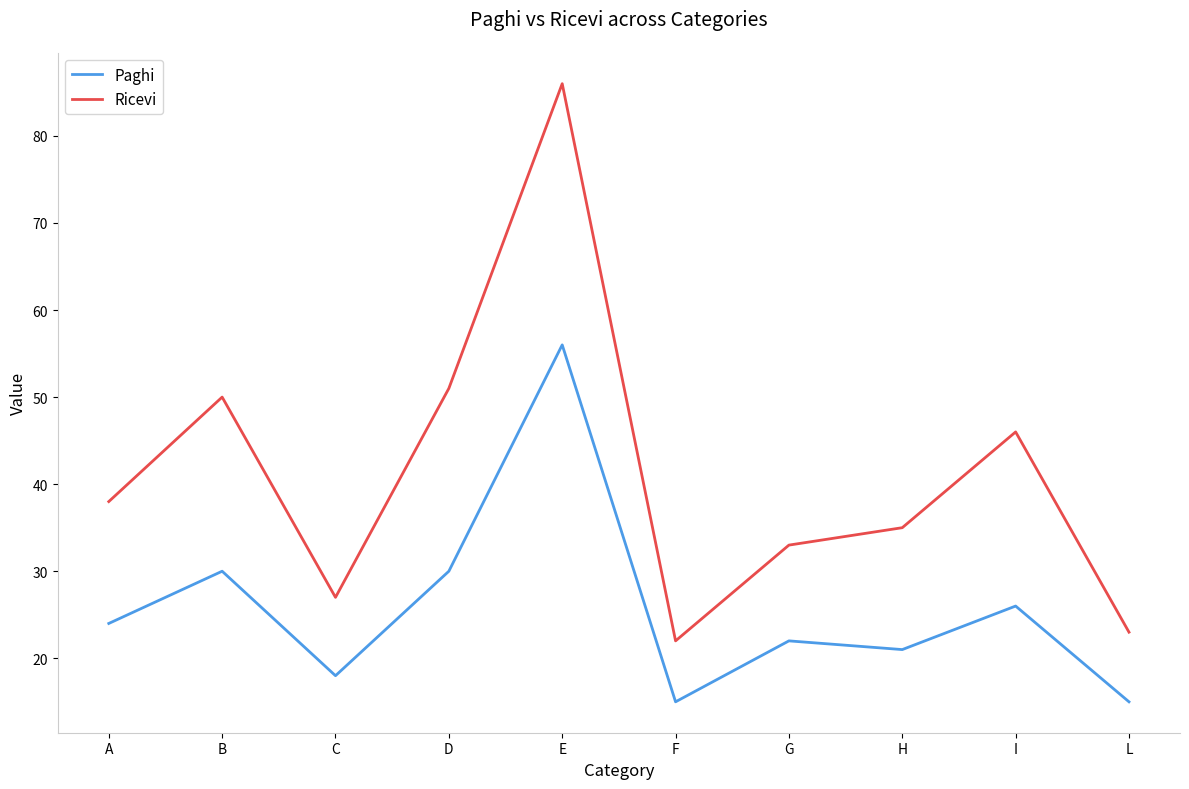

How many distinct data groups are displayed?

2